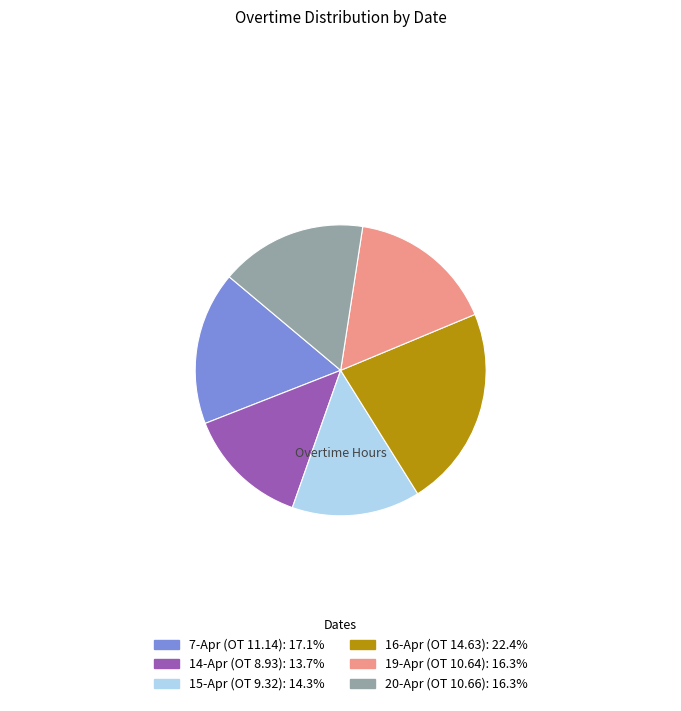

Is there any slice that represents more than half of the pie?

No